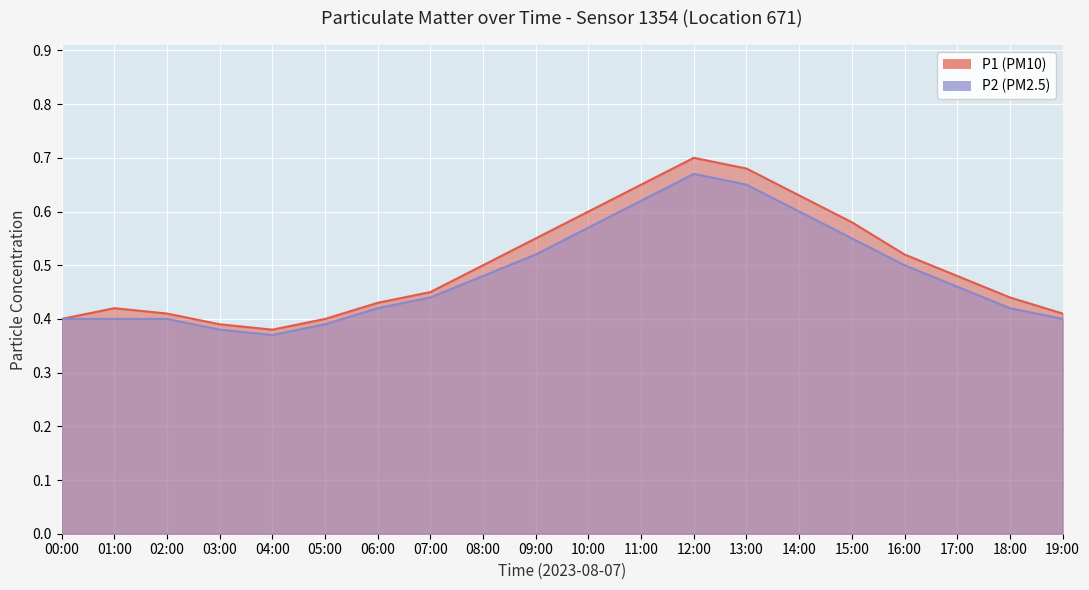

What is the difference between the maximum and second lowest values in the P2 series?

0.3